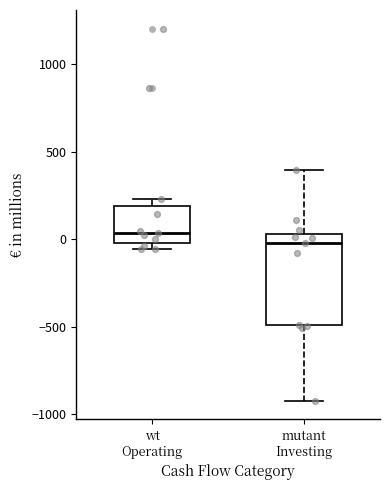

Which box has the highest median line?

wt Operating